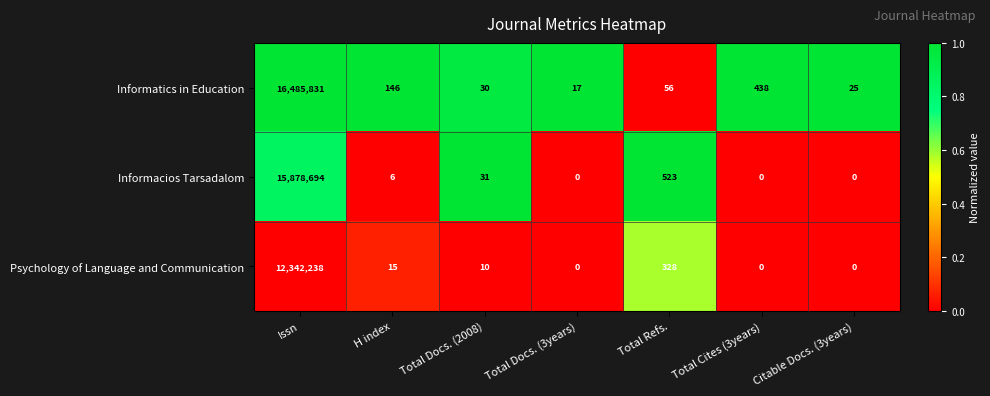

Reading left to right, extract all data points from this chart.

Informatics in Education: 16485831	146	30	17	56	438	25
Informacios Tarsadalom: 15878694	6	31	0	523	0	0
Psychology of Language and Communication: 12342238	15	10	0	328	0	0